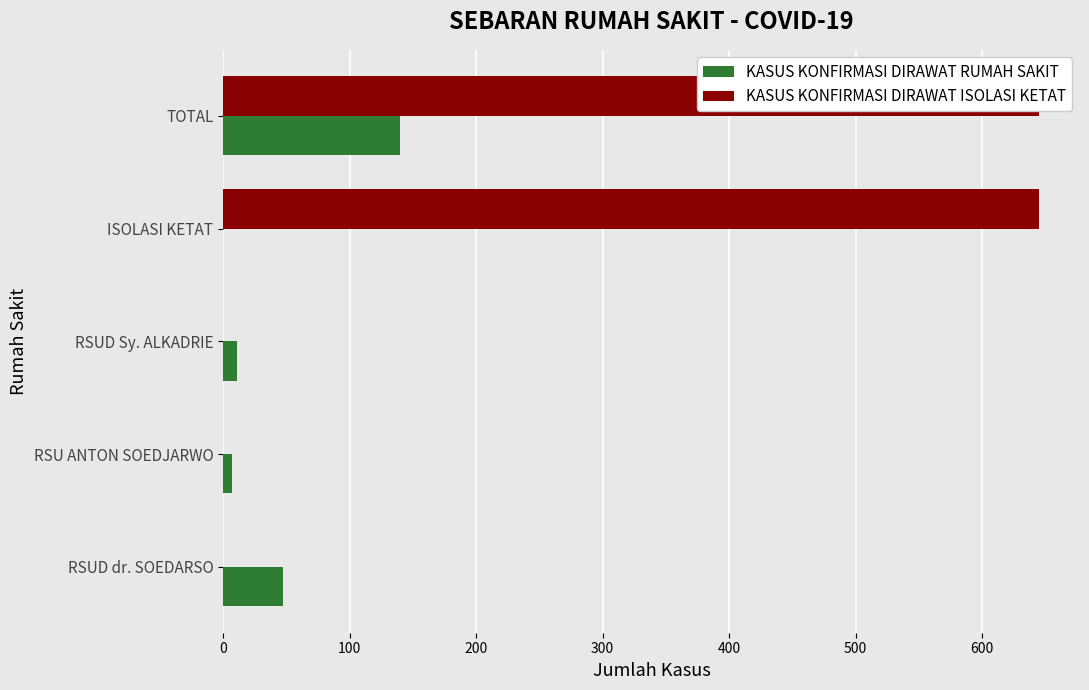

Is the value of KASUS KONFIRMASI DIRAWAT RUMAH SAKIT at TOTAL greater than the value of KASUS KONFIRMASI DIRAWAT ISOLASI KETAT at RSU ANTON SOEDJARWO?

Yes